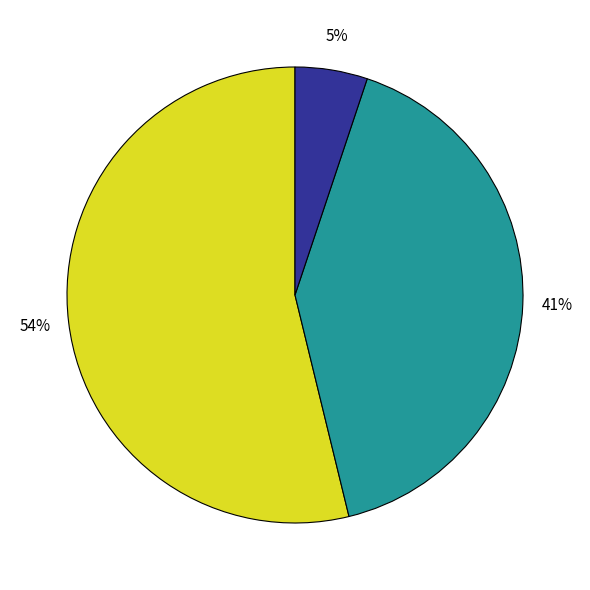

Does any single category account for the majority?

Yes